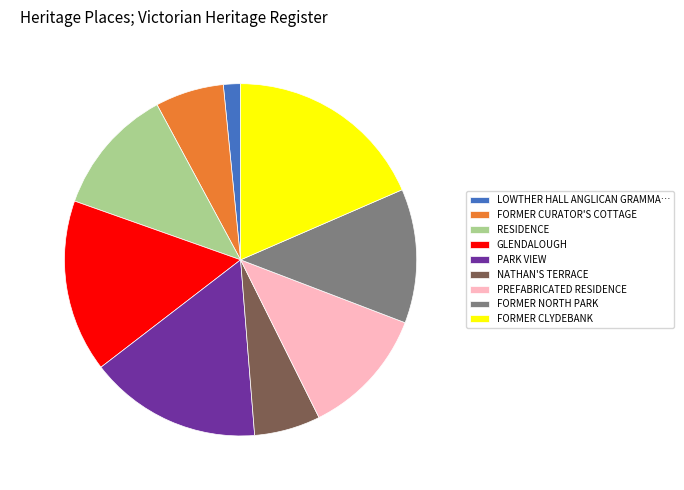

How much of the chart is everything except FORMER CURATOR'S COTTAGE?

93.7%